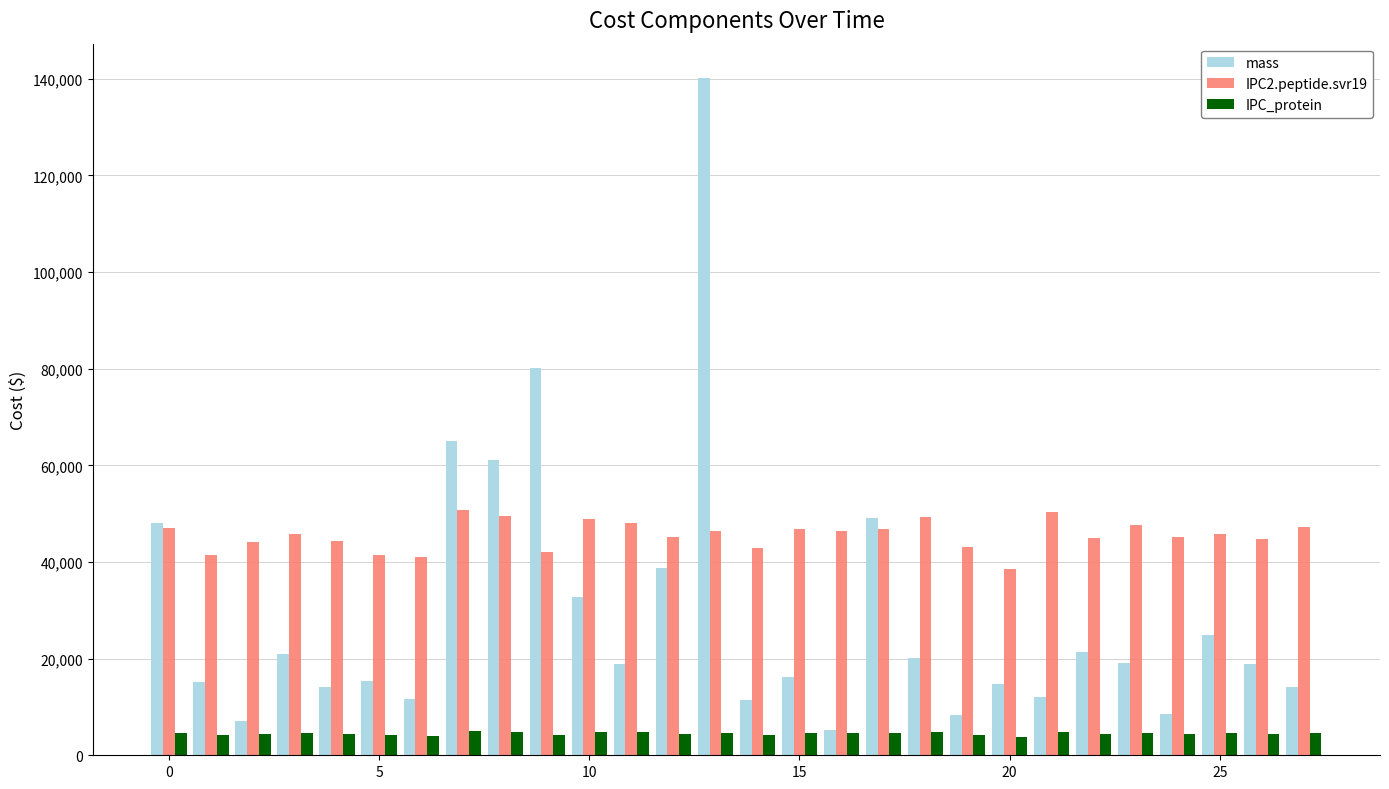

Which series has the largest range (max minus min)?

mass